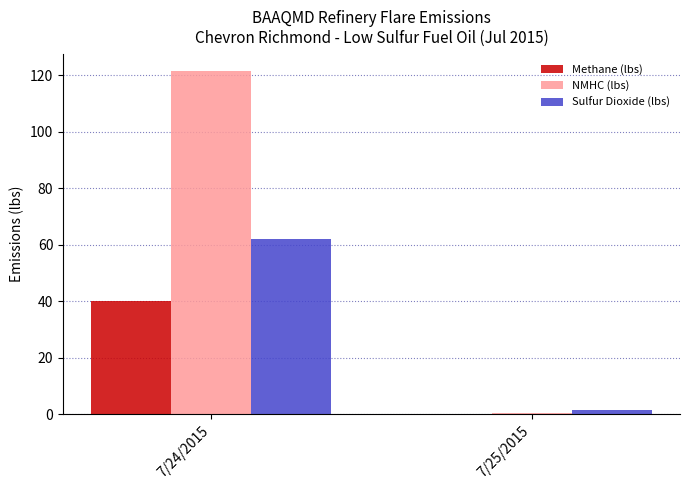

True or false: Sulfur Dioxide (lbs) has a value of 62.2 at 7/24/2015.

True